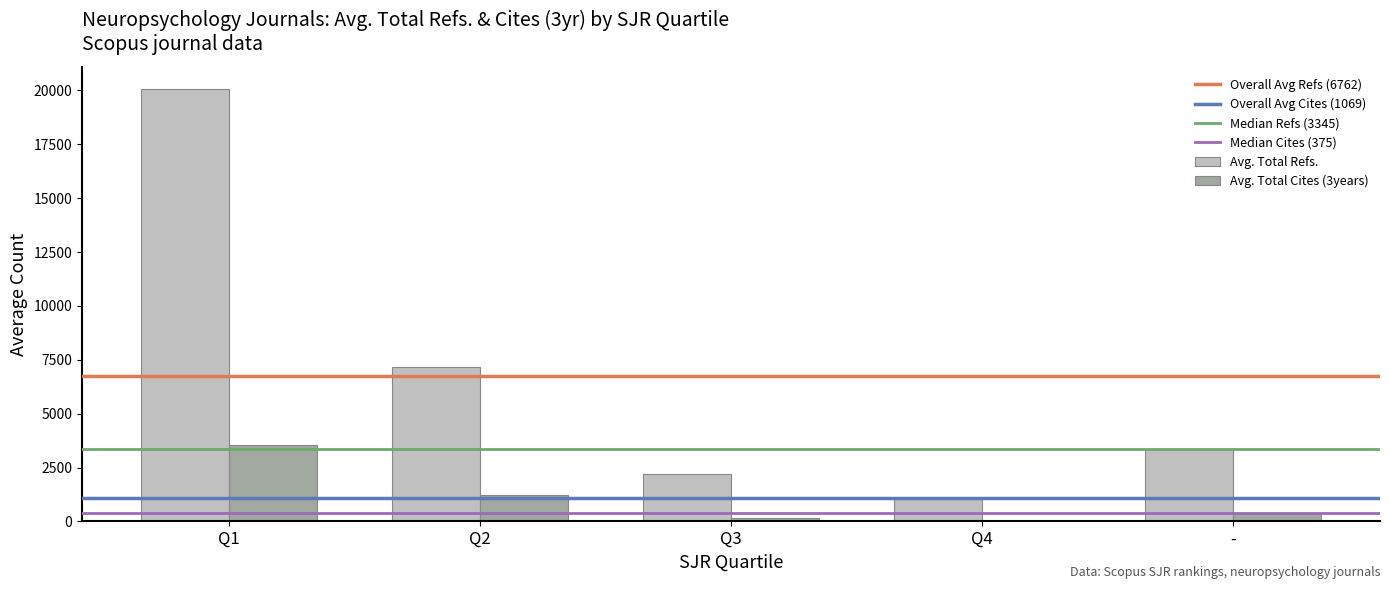

How many groups of bars are there?

5